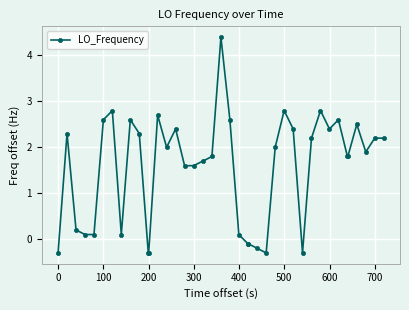

What is the maximum value shown in the chart?

4.4